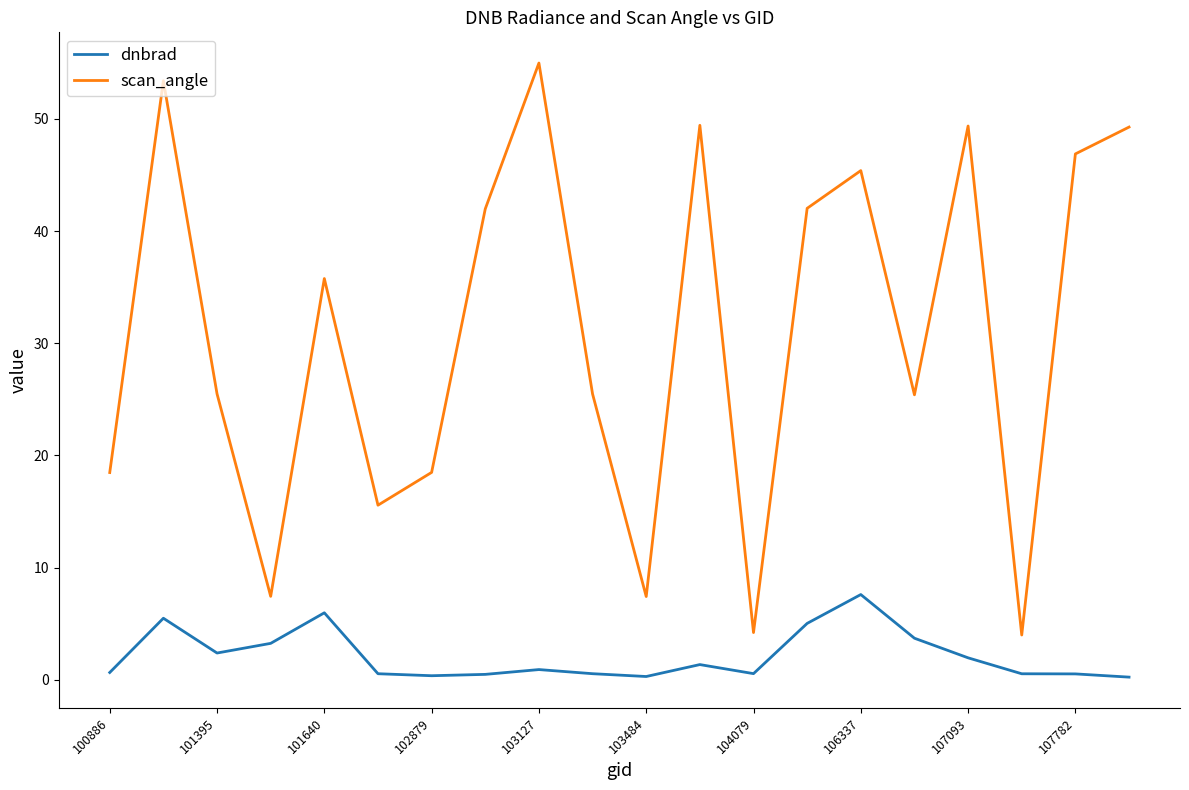

What are all the series names shown in the legend?

dnbrad, scan_angle